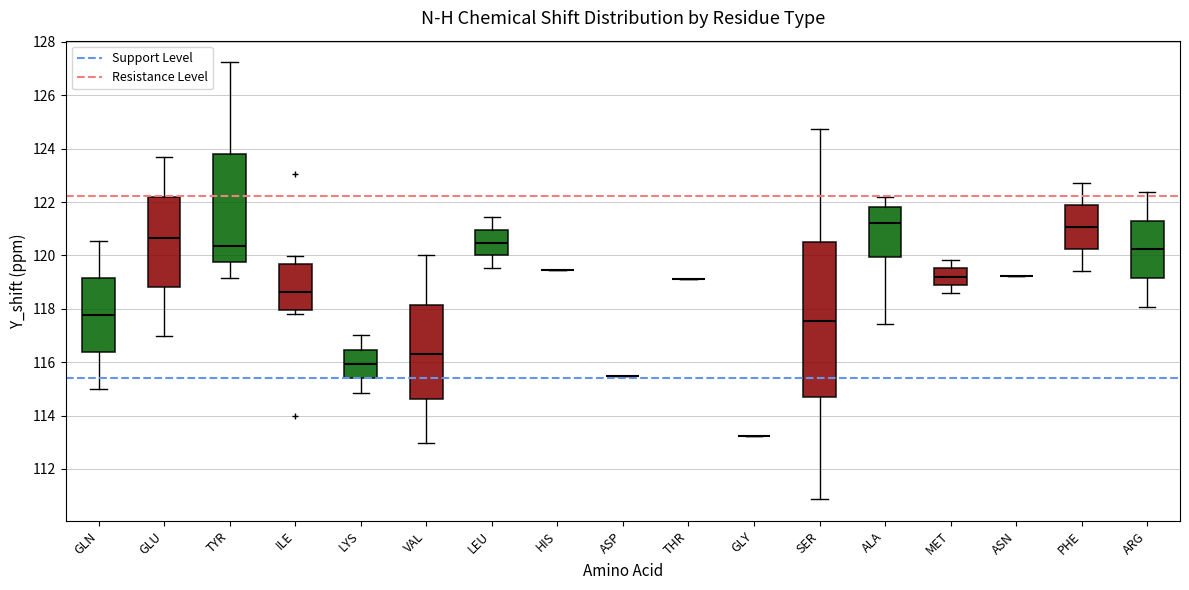

Reading left to right, transcribe this box plot: for each box, give where its median line is, the range the box spans, and where its two whiskers end, as read against the y-axis. The values are not printed on the chart, so give them approximately, as read against the axis.

GLN: median 117.8, box 116.4 to 119.2, whiskers 115.0 to 120.6
GLU: median 120.6, box 118.8 to 122.2, whiskers 117.0 to 123.6
TYR: median 120.4, box 119.8 to 123.8, whiskers 119.2 to 127.2
ILE: median 118.6, box 118.0 to 119.6, whiskers 117.8 to 120.0
LYS: median 116.0, box 115.4 to 116.4, whiskers 114.8 to 117.0
VAL: median 116.2, box 114.6 to 118.2, whiskers 113.0 to 120.0
LEU: median 120.4, box 120.0 to 121.0, whiskers 119.6 to 121.4
HIS: box collapsed to a line at 119.4, whiskers 119.4 to 119.4
ASP: box collapsed to a line at 115.4, whiskers 115.4 to 115.4
THR: box collapsed to a line at 119.2, whiskers 119.2 to 119.2
GLY: box collapsed to a line at 113.2, whiskers 113.2 to 113.2
SER: median 117.6, box 114.6 to 120.4, whiskers 110.8 to 124.8
ALA: median 121.2, box 120.0 to 121.8, whiskers 117.4 to 122.2
MET: median 119.2, box 118.8 to 119.6, whiskers 118.6 to 119.8
ASN: box collapsed to a line at 119.2, whiskers 119.2 to 119.2
PHE: median 121.0, box 120.2 to 121.8, whiskers 119.4 to 122.8
ARG: median 120.2, box 119.2 to 121.4, whiskers 118.0 to 122.4